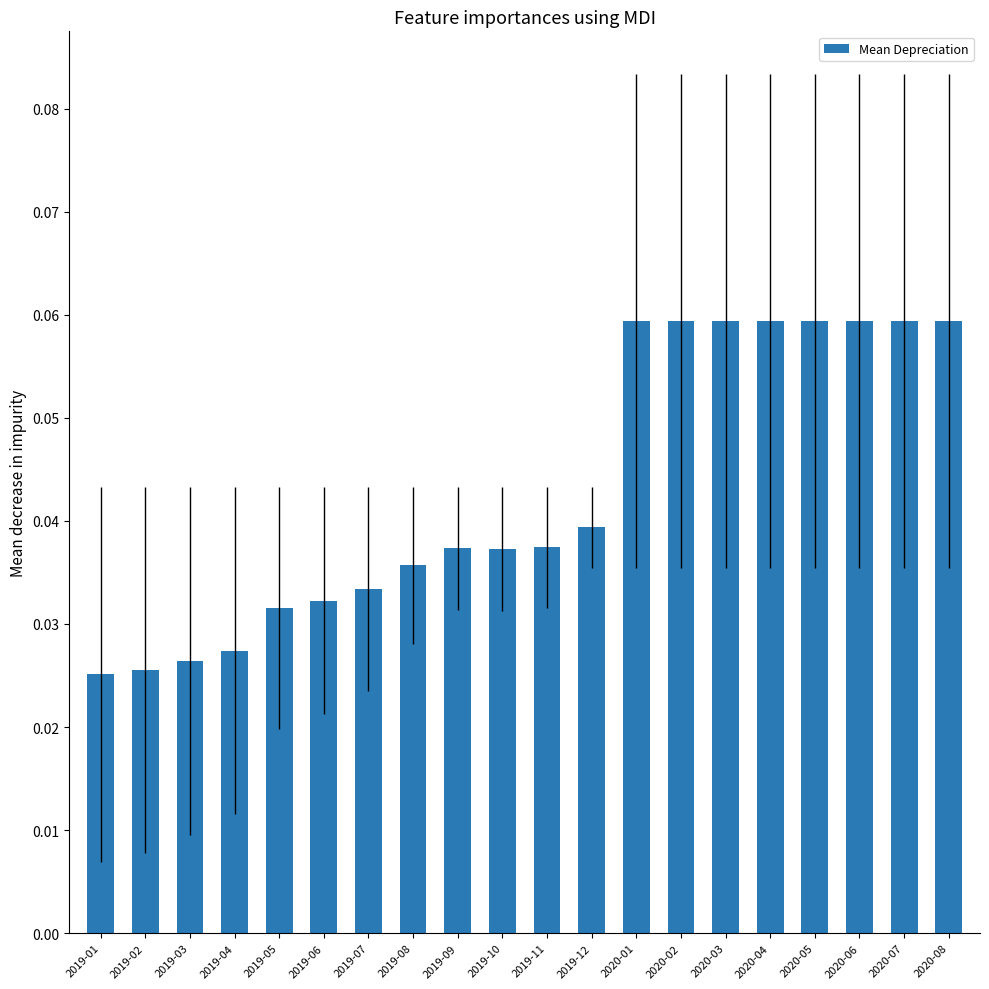

What position from the right is 2019-01?

20